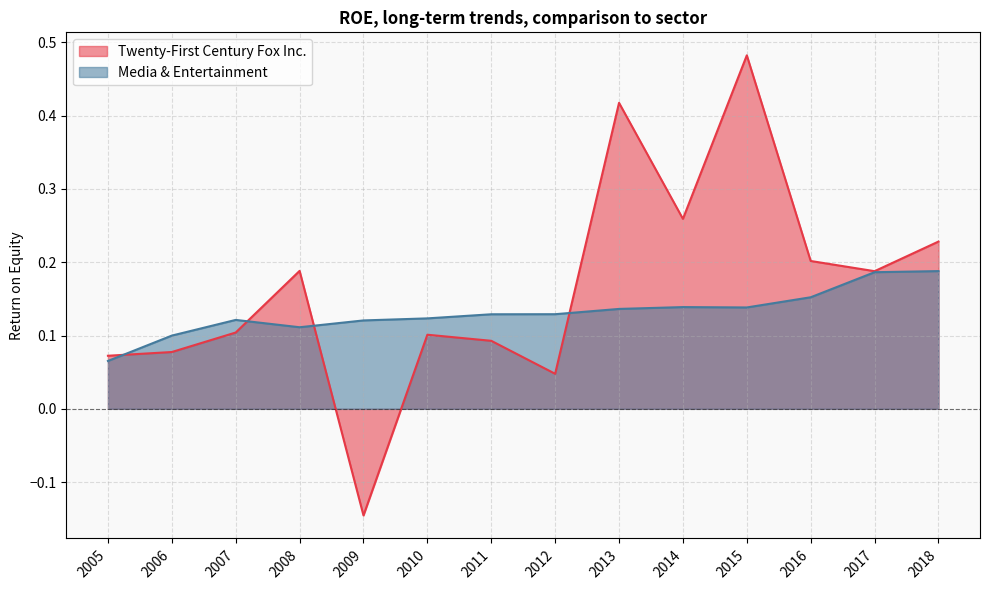

Which series has the widest spread of values?

Twenty-First Century Fox Inc.